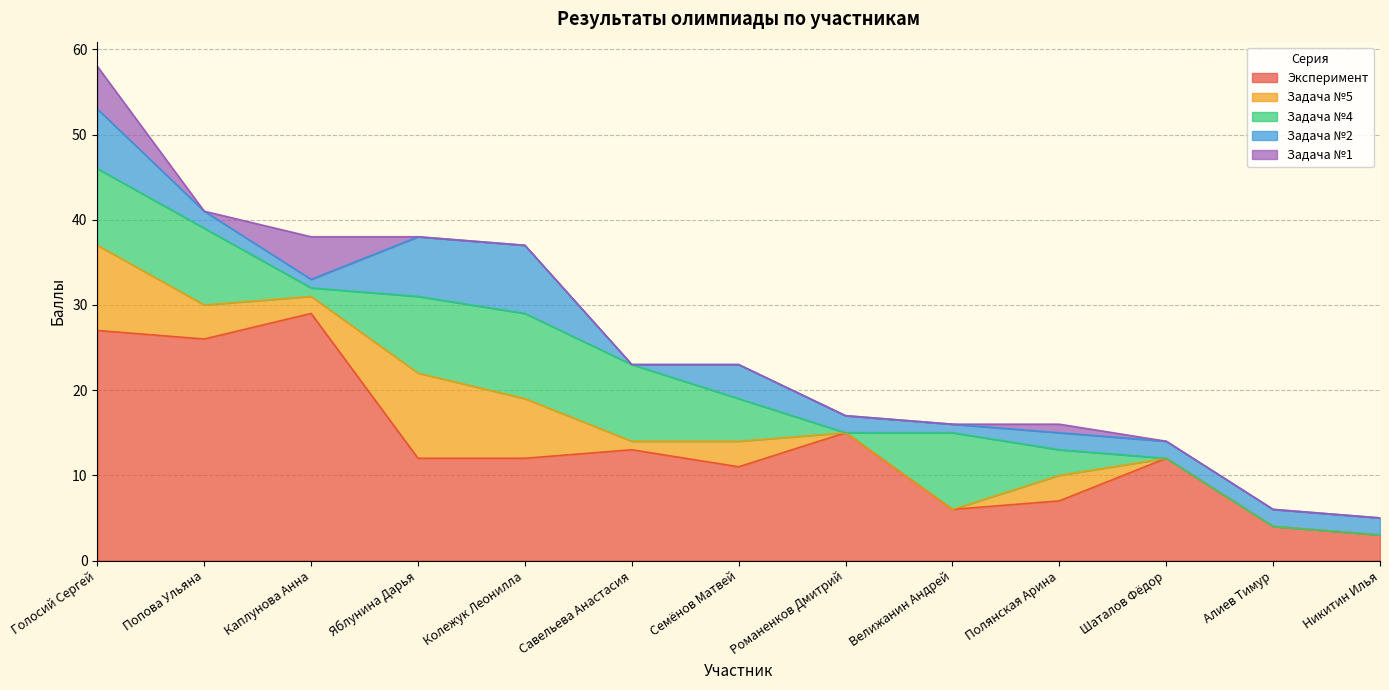

At Попова Ульяна, list the series in order from smallest to largest.

Задача №1, Задача №2, Задача №5, Задача №4, Эксперимент